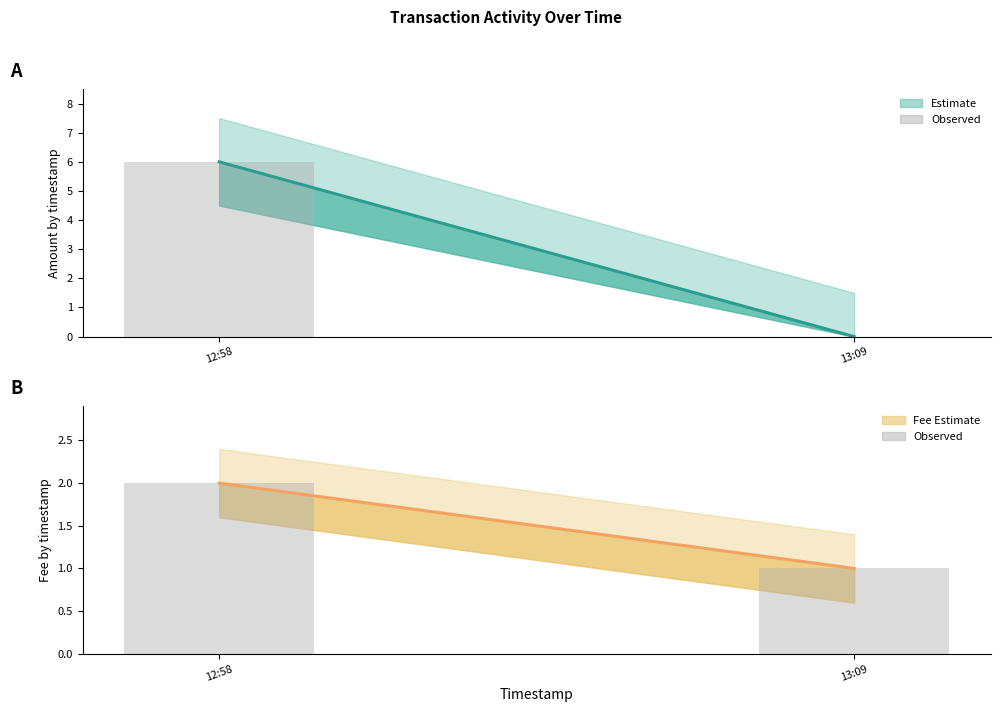

Read the Fee (bar) value at 12:58.

2